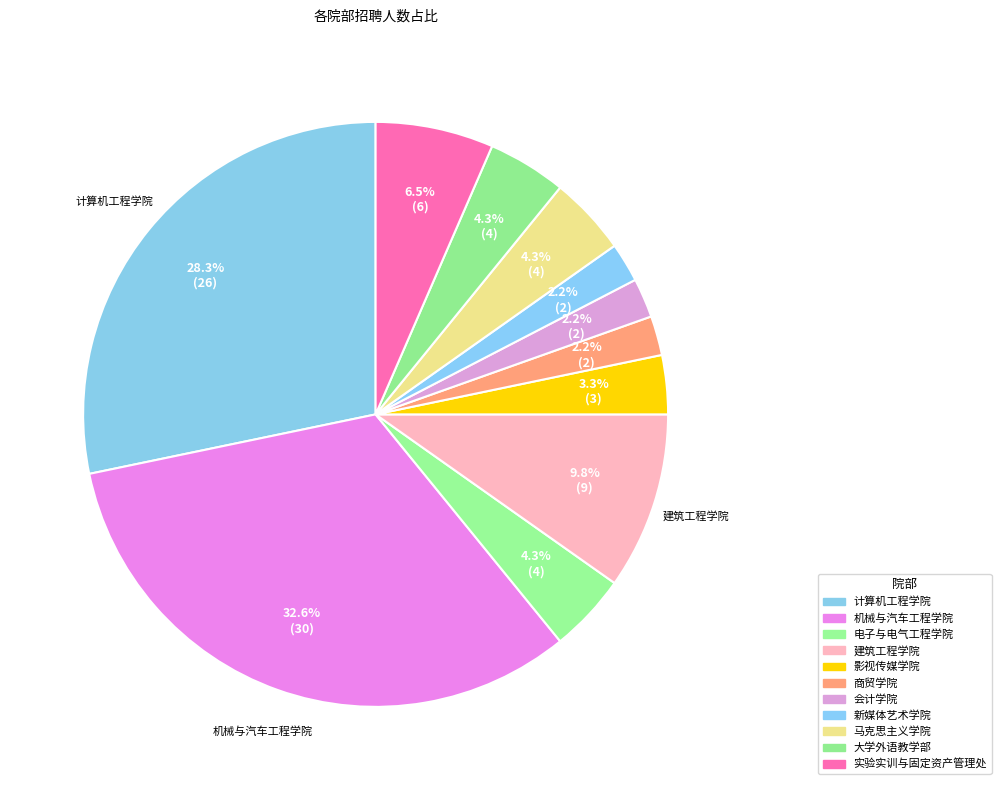

How many segments does this pie chart have?

11